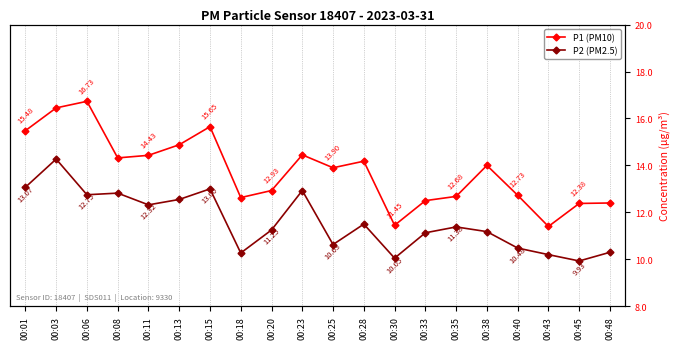

Between 00:18 and 00:13, which is larger?

00:13